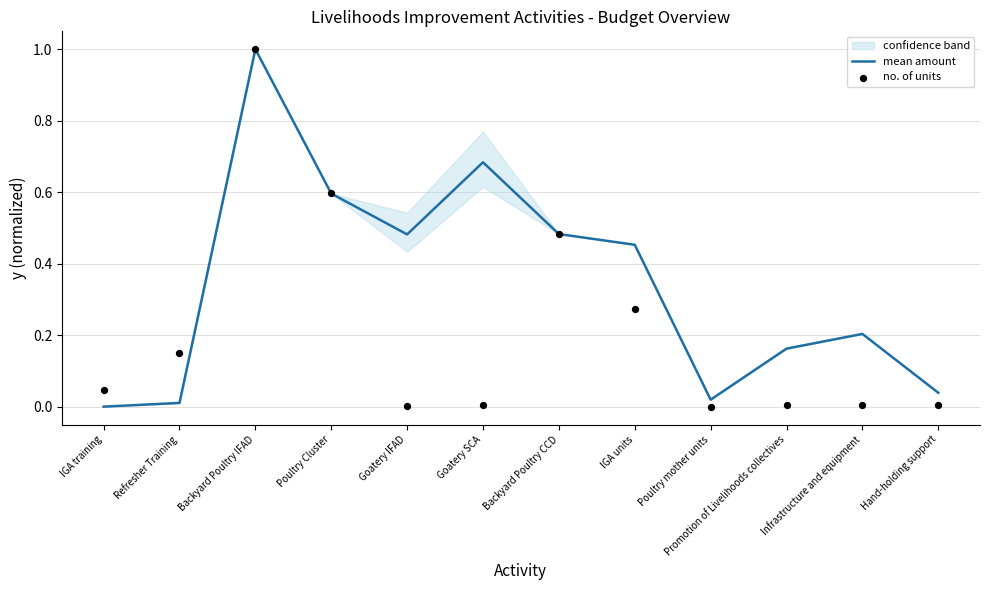

Which series has the largest total across all categories?

mean amount